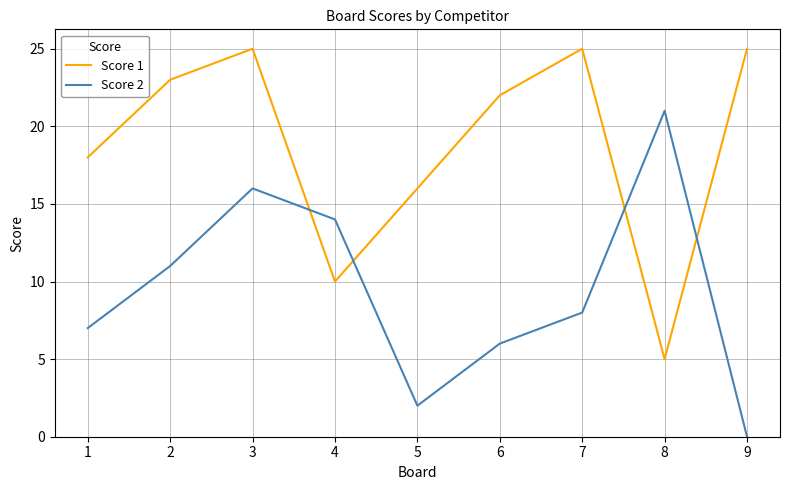

What are all the series names shown in the legend?

Score 1, Score 2